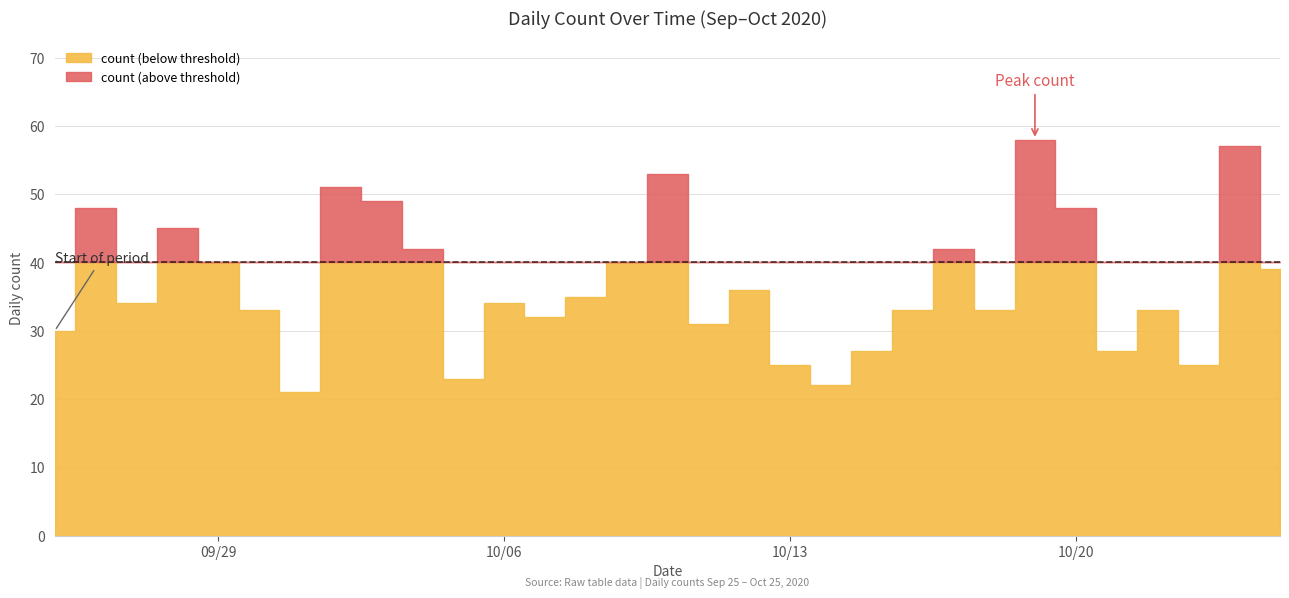

How many interior local peaks (higher than both neighbors) does the data have?

10